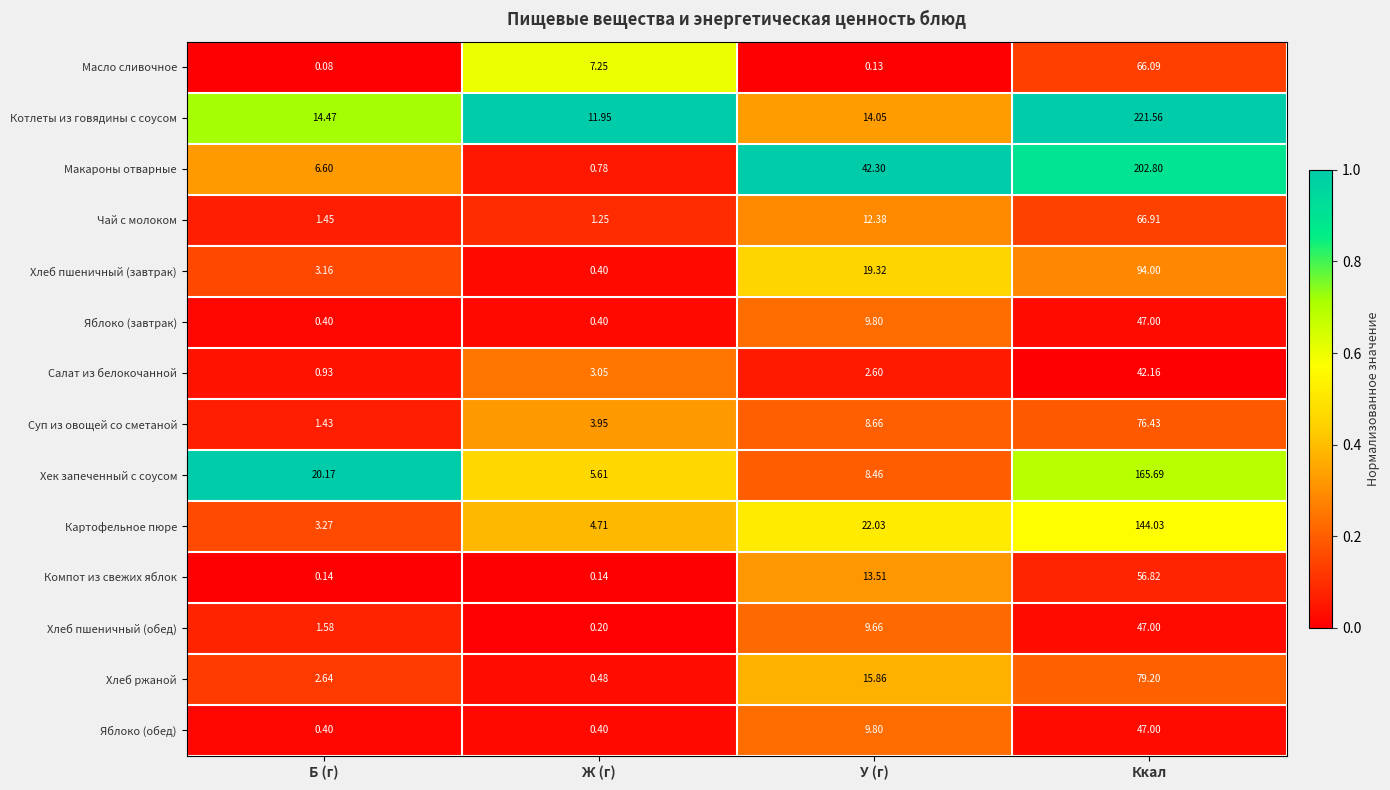

Between У (г) and Ккал, which series saw the biggest shift?

Котлеты из говядины с соусом